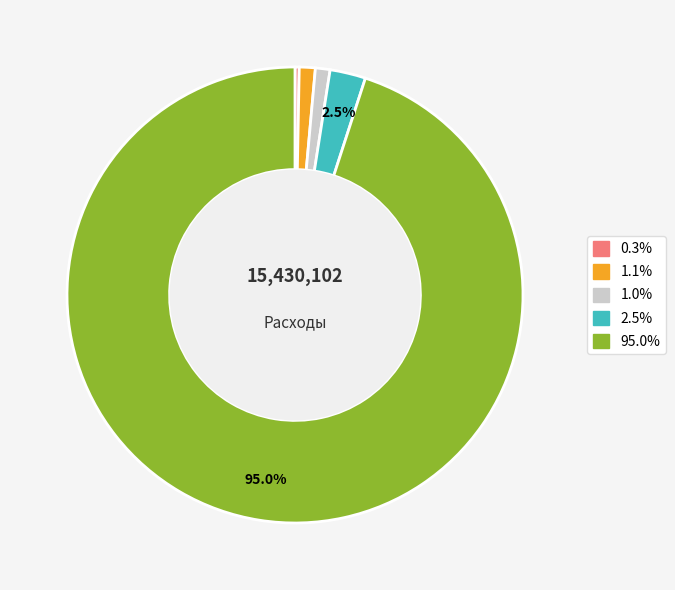

Count the number of slices in the pie.

5